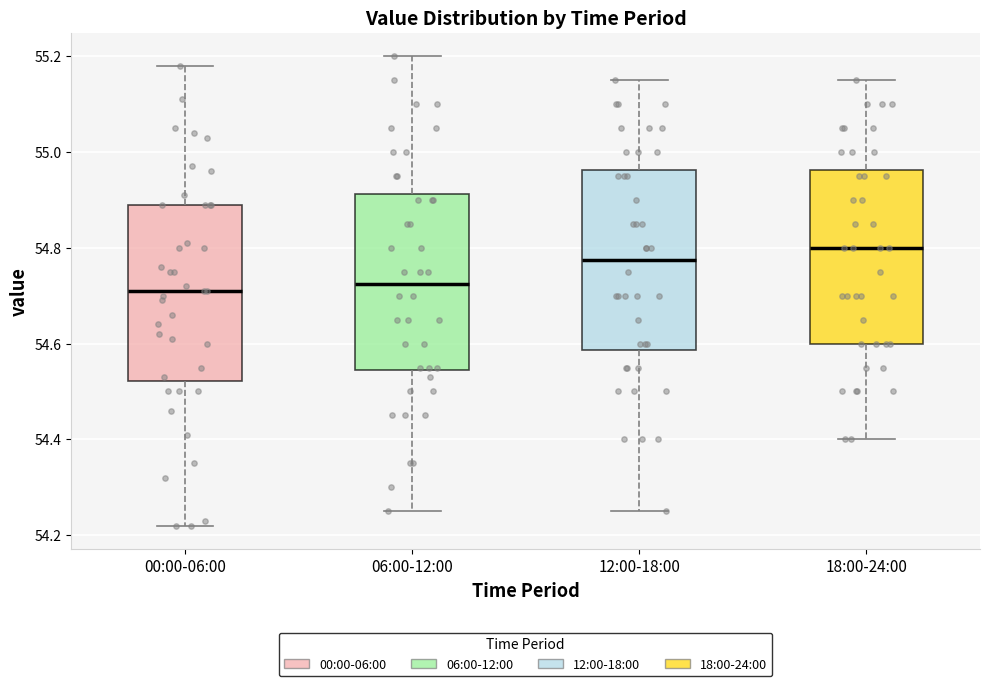

Reading left to right, read every box against the y-axis: the position of its median line, the range the box covers, and the ends of its whiskers. The values are not printed on the chart, so give them approximately, as read against the axis.

00:00-06:00: median 54.72, box 54.52 to 54.90, whiskers 54.22 to 55.18
06:00-12:00: median 54.72, box 54.54 to 54.92, whiskers 54.26 to 55.20
12:00-18:00: median 54.78, box 54.58 to 54.96, whiskers 54.26 to 55.16
18:00-24:00: median 54.80, box 54.60 to 54.96, whiskers 54.40 to 55.16